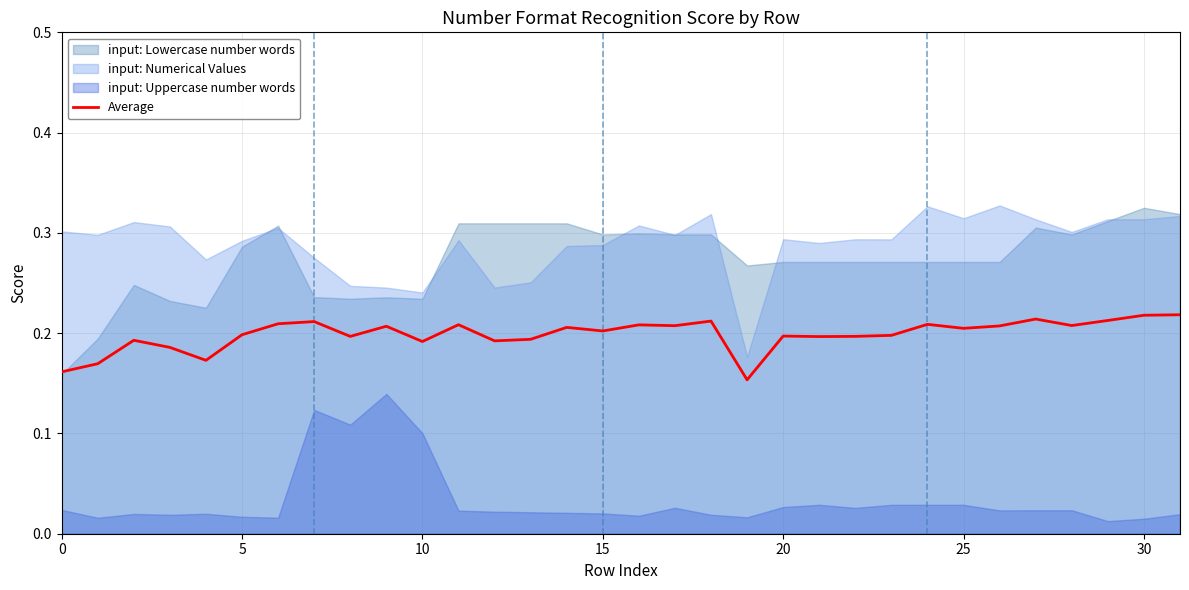

What is the average value?

0.2